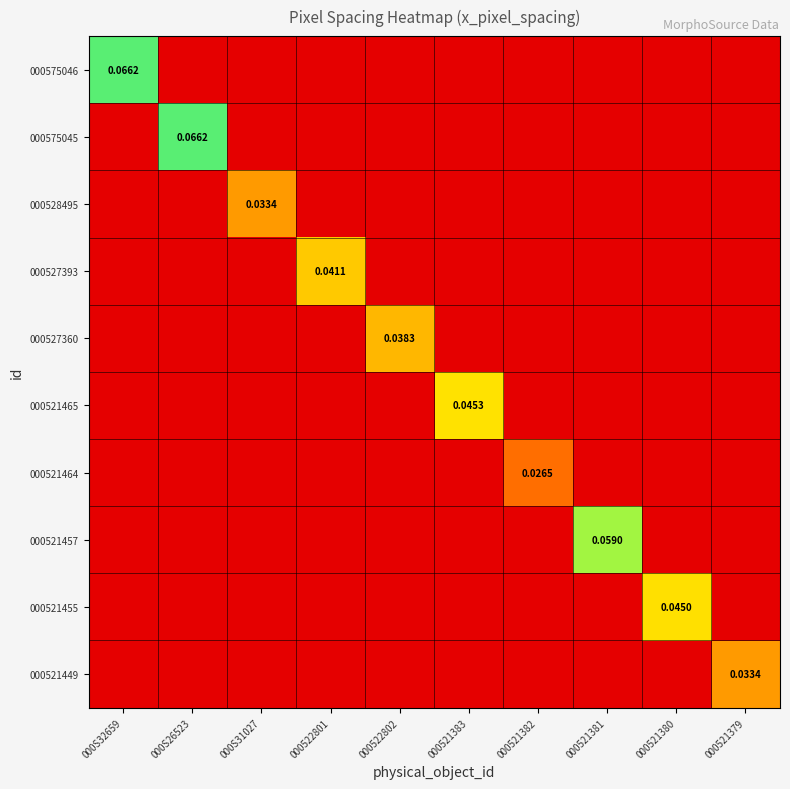

At how many categories does at least one series exceed 0?

10